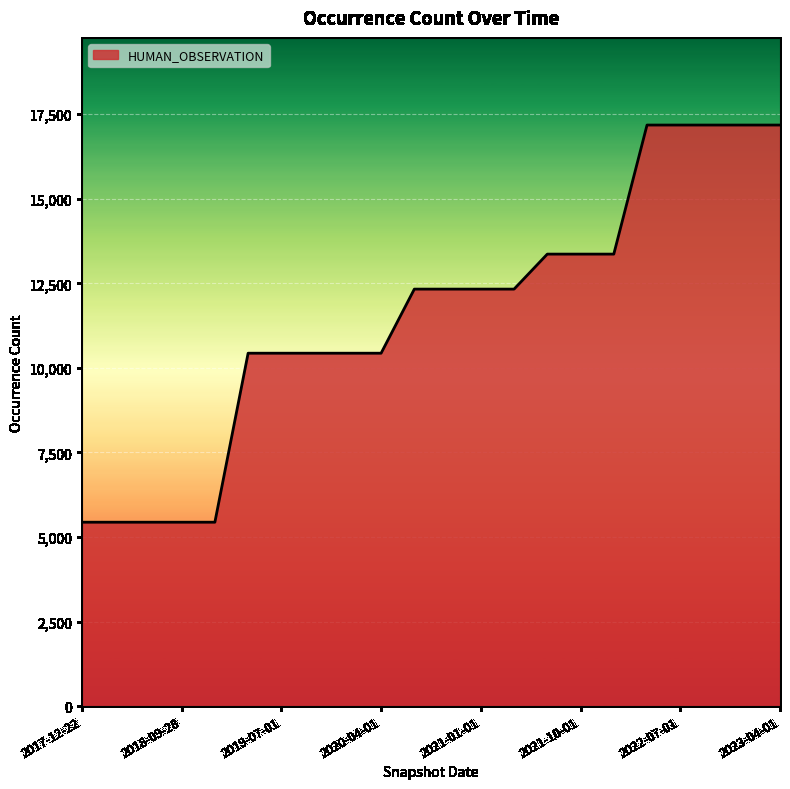

What is the greatest value displayed?

17180